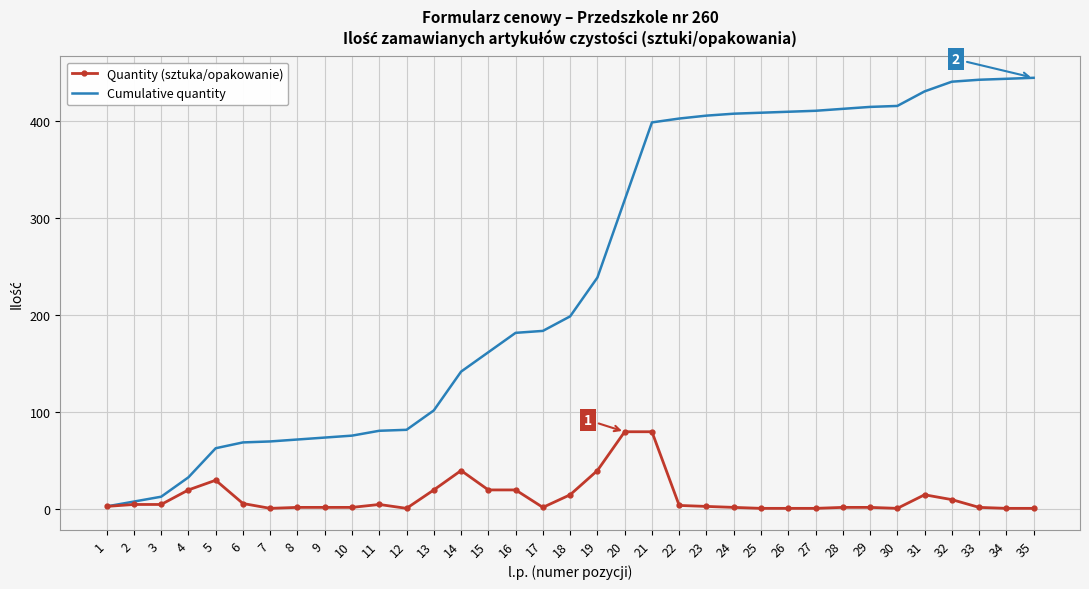

What is the greatest value displayed?

445